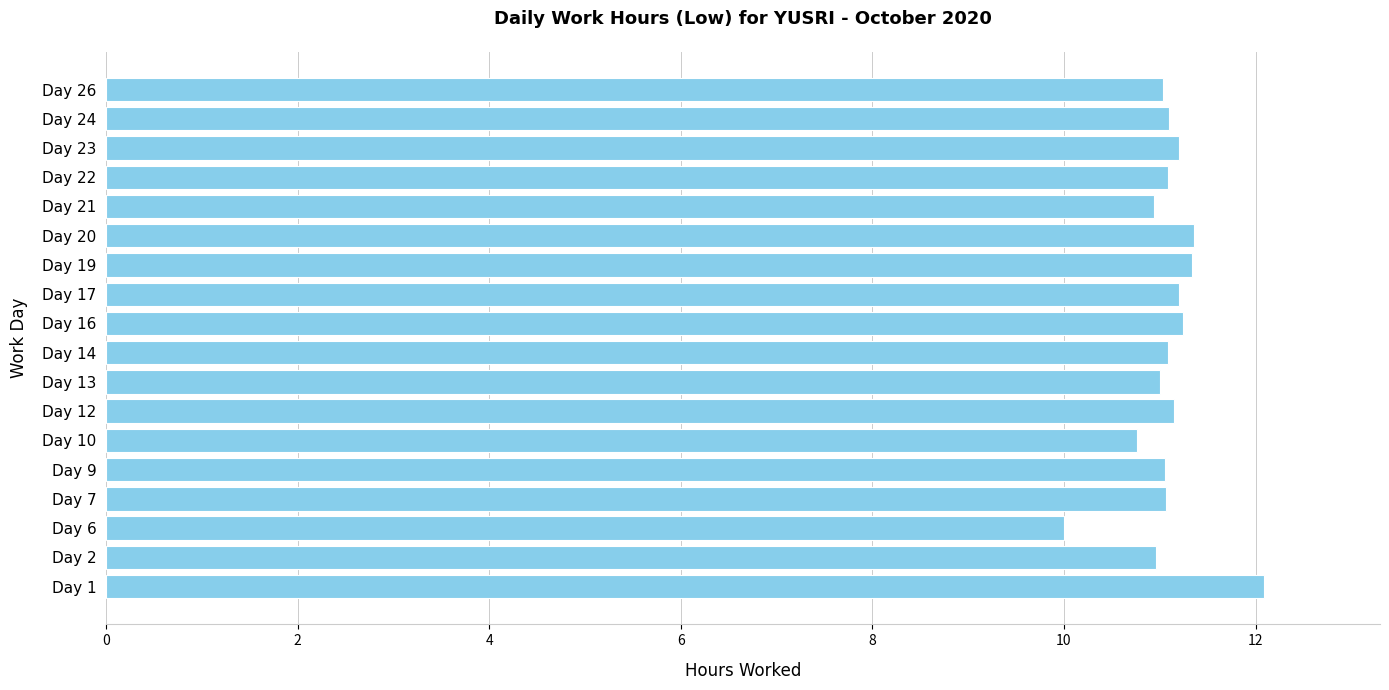

How many data points does each series have?

18